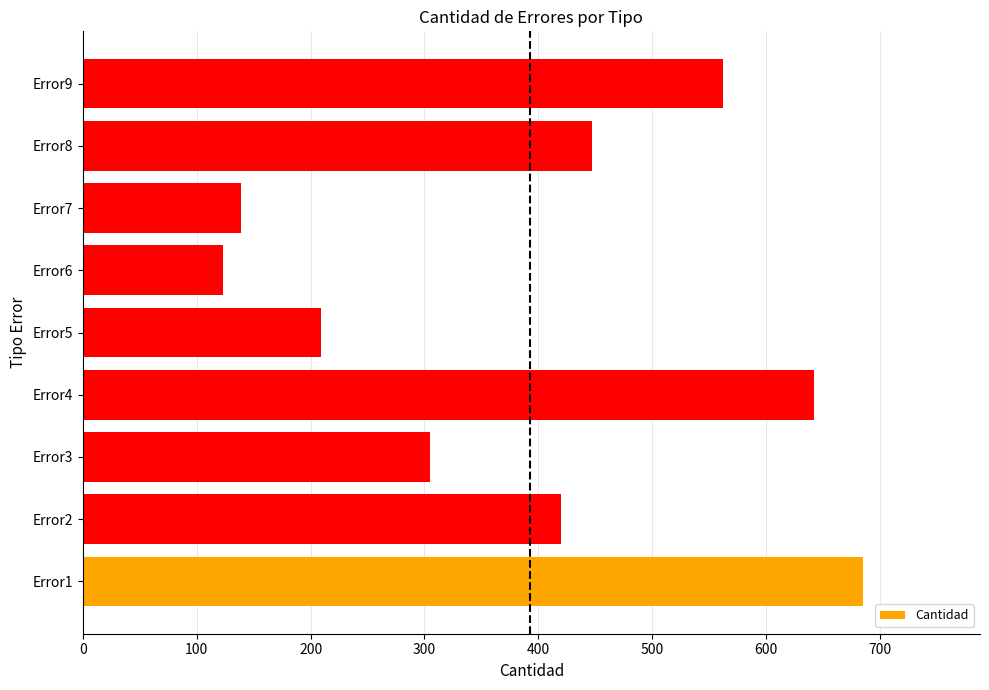

What is the change in value from Error6 to Error8?

+324